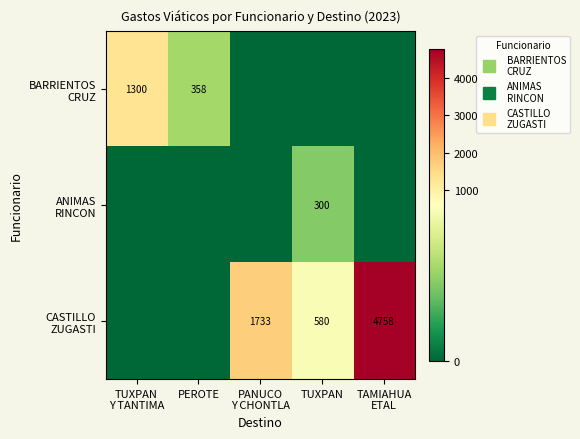

What is the sum of the CASTILLO ZUGASTI values at PEROTE and PANUCO Y CHONTLA?

1733.4